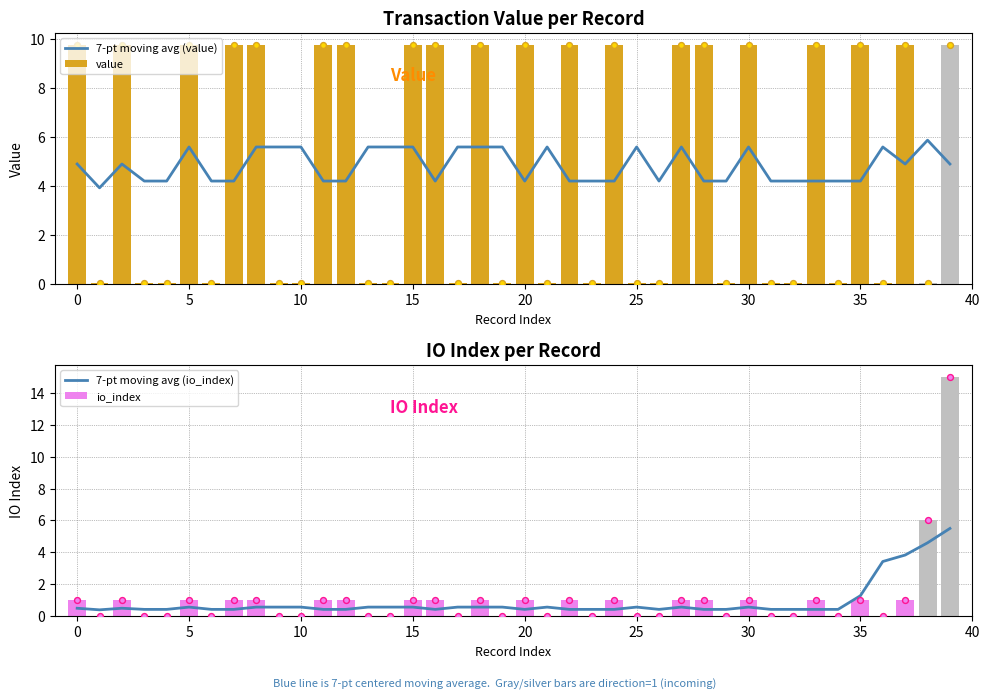

What are all the series names shown in the legend?

7-pt moving avg (value), value, 7-pt moving avg (io_index), io_index